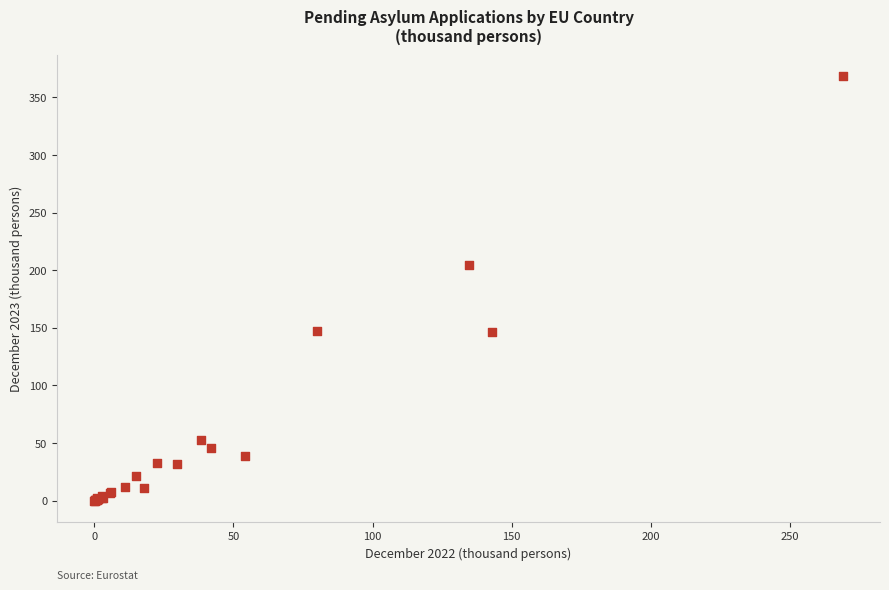

What Y value in the scatter plot is closest to 184?

204.3